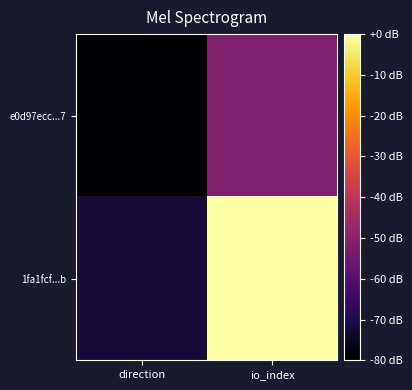

Reading right to left, what are all the values shown in this chart?

e0d97ecc...7: io_index=-52	direction=-80
1fa1fcf...b: io_index=0	direction=-72